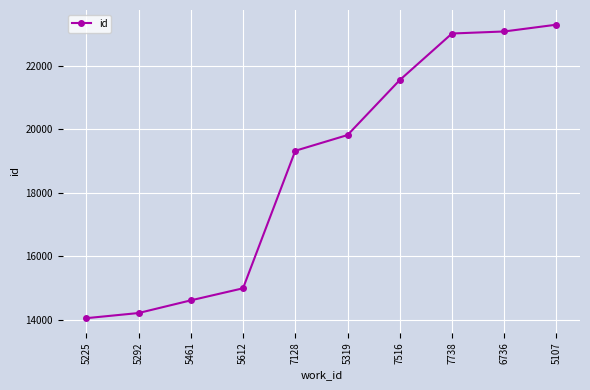

What is the sum of the values at 5107 and 6736?

46382